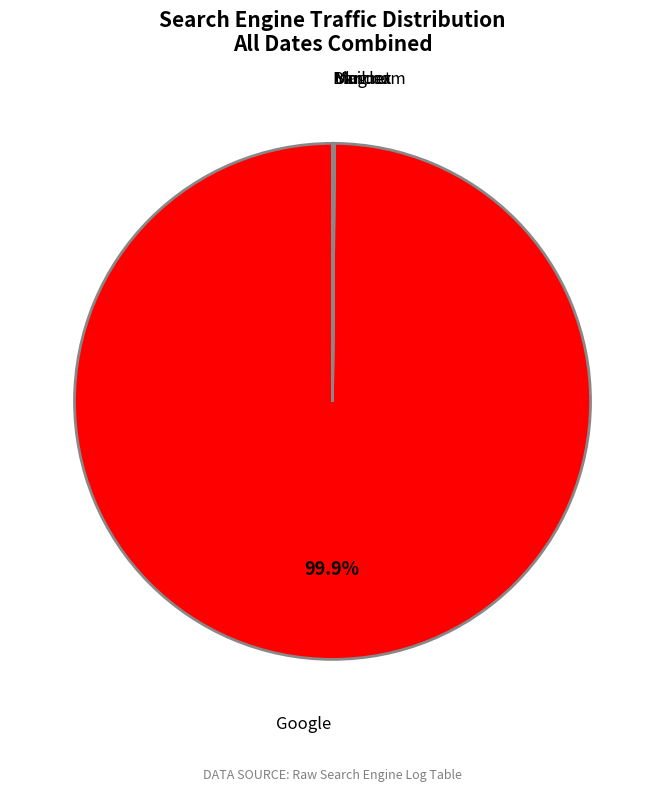

What is the largest slice in the pie chart?

Google